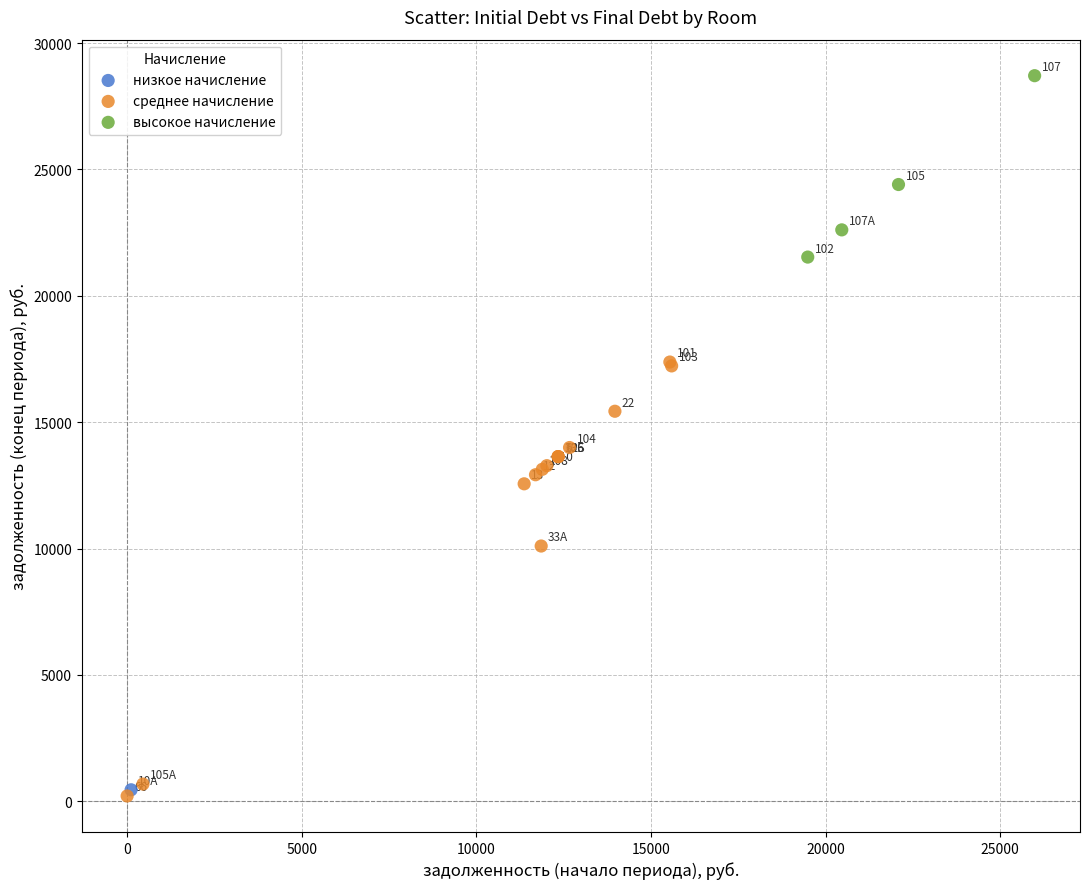

What are all the series names shown in the legend?

низкое начисление, среднее начисление, высокое начисление